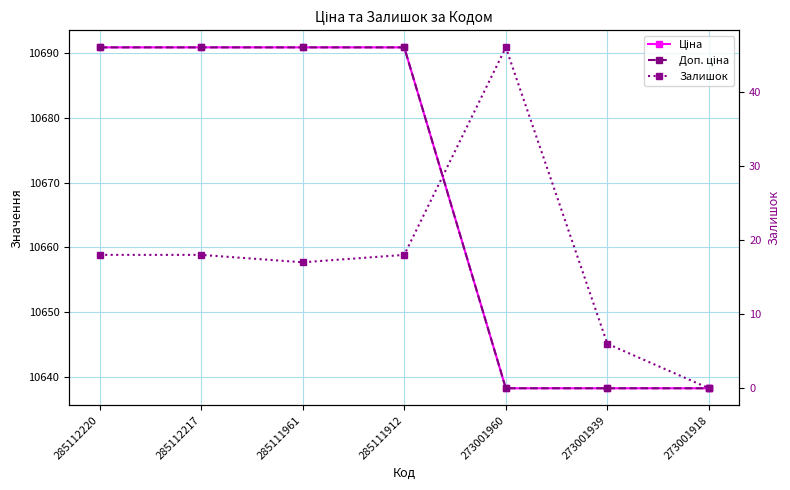

What is the greatest value displayed?

10690.9